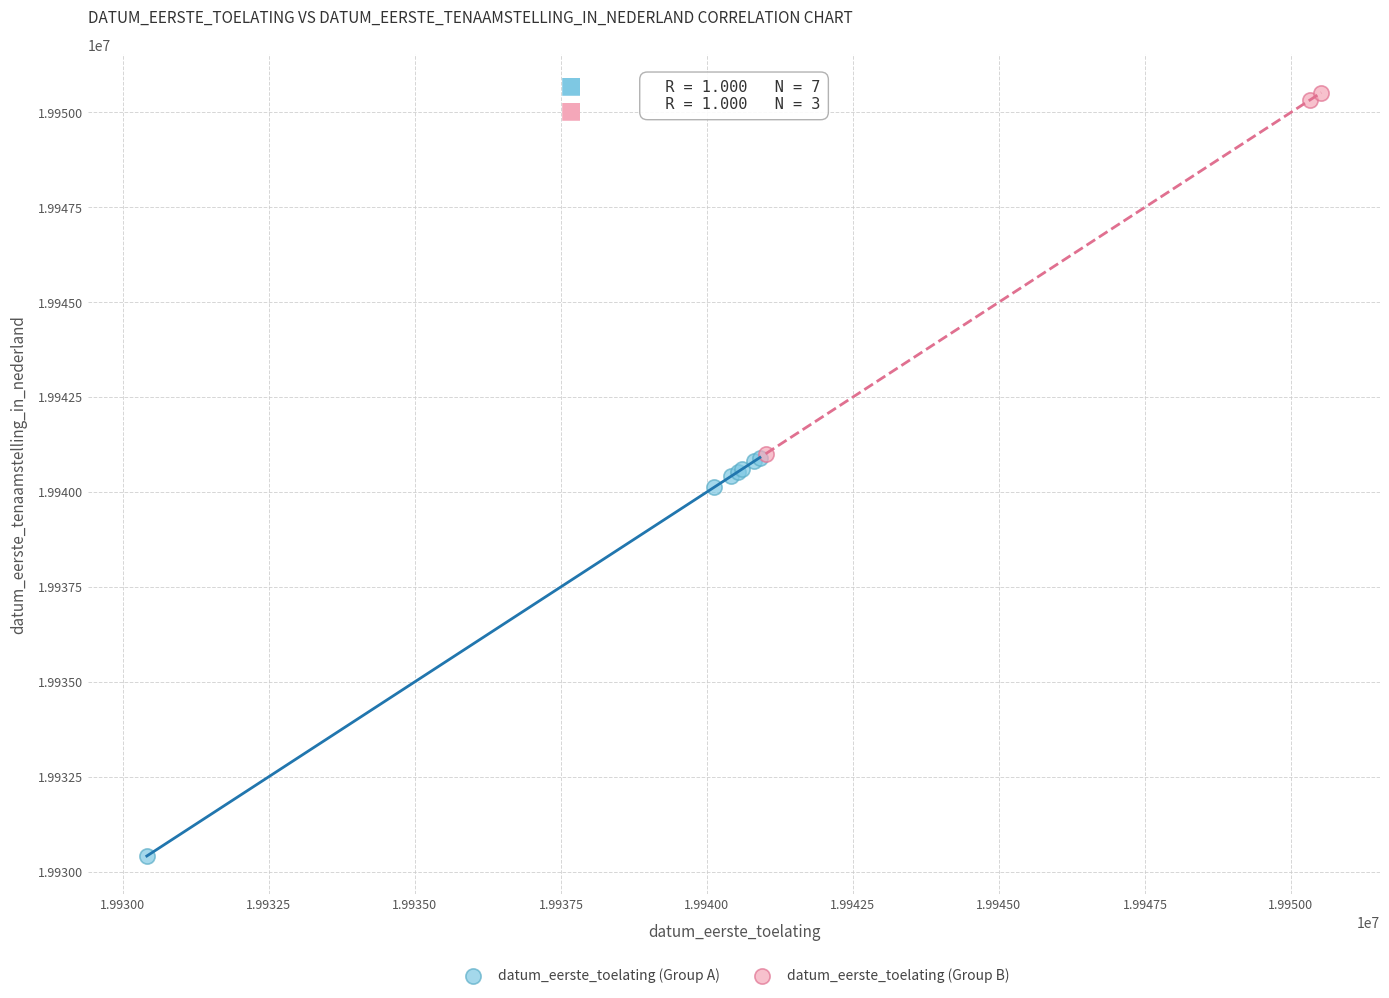

Which series reaches the maximum Y coordinate?

datum_eerste_toelating (Group B)